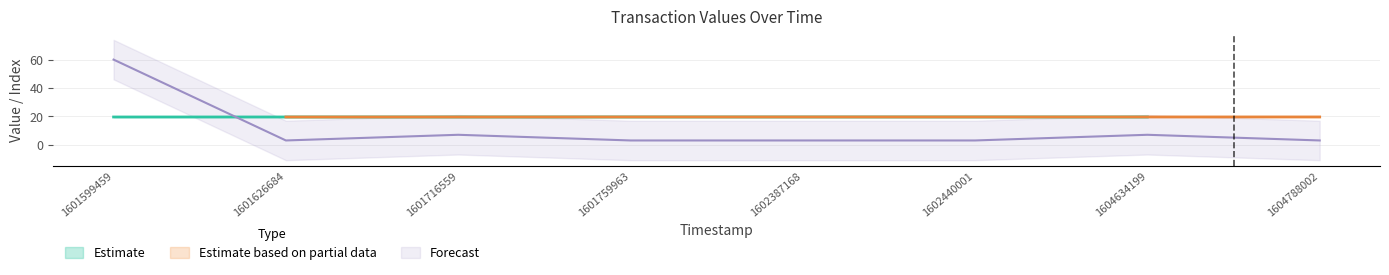

List the labels in order of value value, smallest first.

1601599459, 1601626684, 1601716559, 1601759963, 1602387168, 1602440001, 1604634199, 1604788002